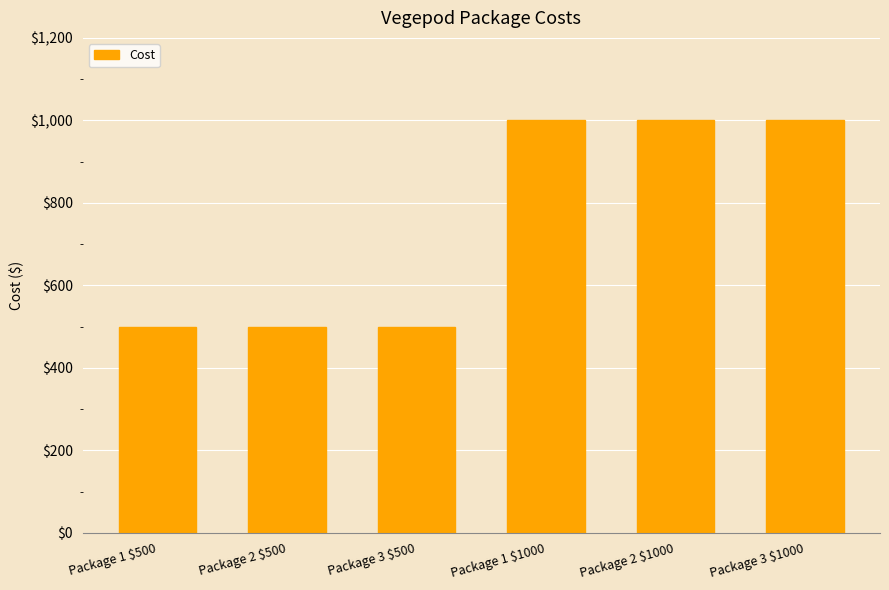

Count the number of data series in this chart.

1